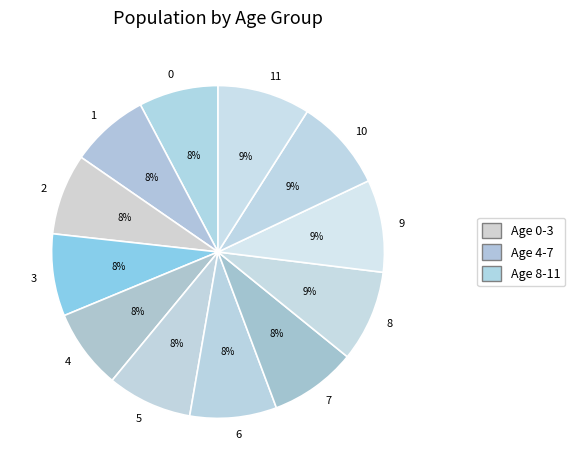

Is it true that 8 is 9% of the pie?

True